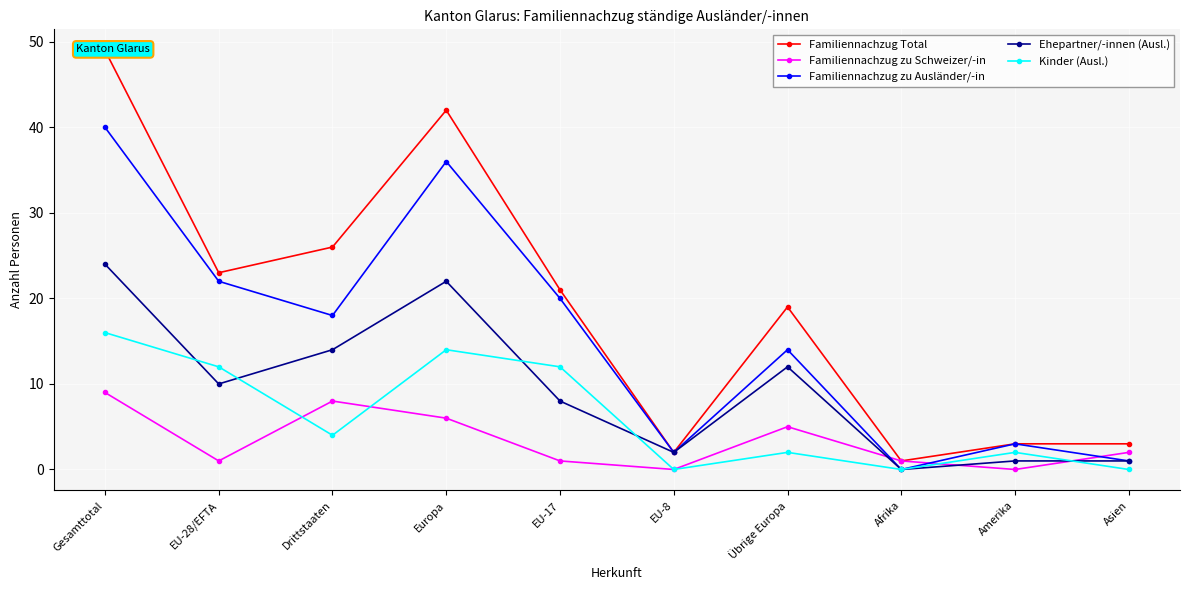

What are all the series names shown in the legend?

Familiennachzug Total, Familiennachzug zu Schweizer/-in, Familiennachzug zu Ausländer/-in, Ehepartner/-innen (Ausl.), Kinder (Ausl.)